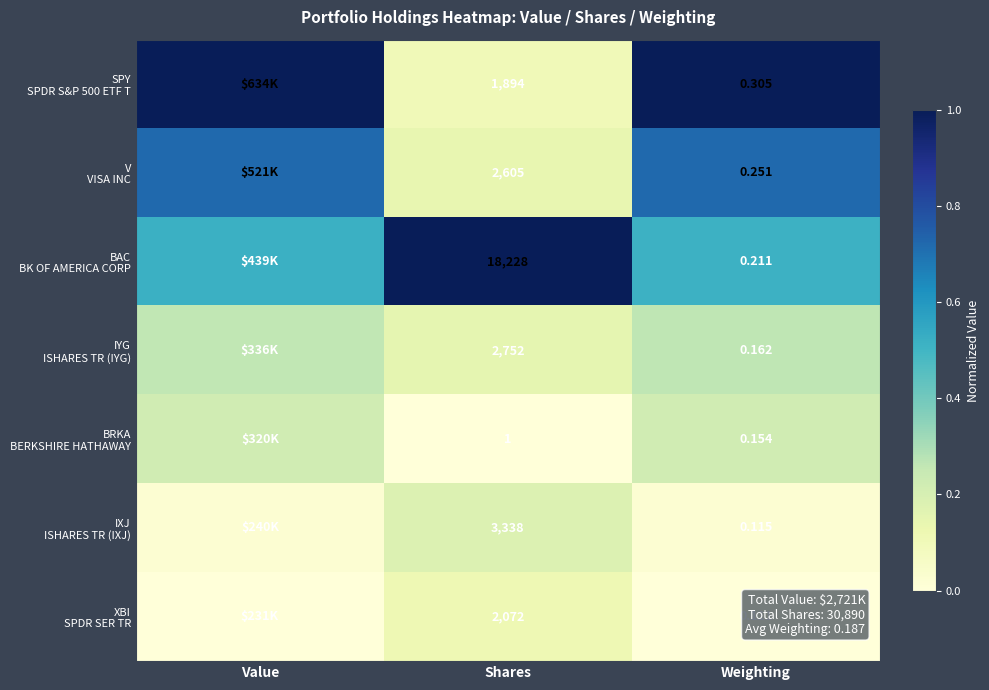

What is the average value of the BAC BK OF AMERICA CORP series?

0.7